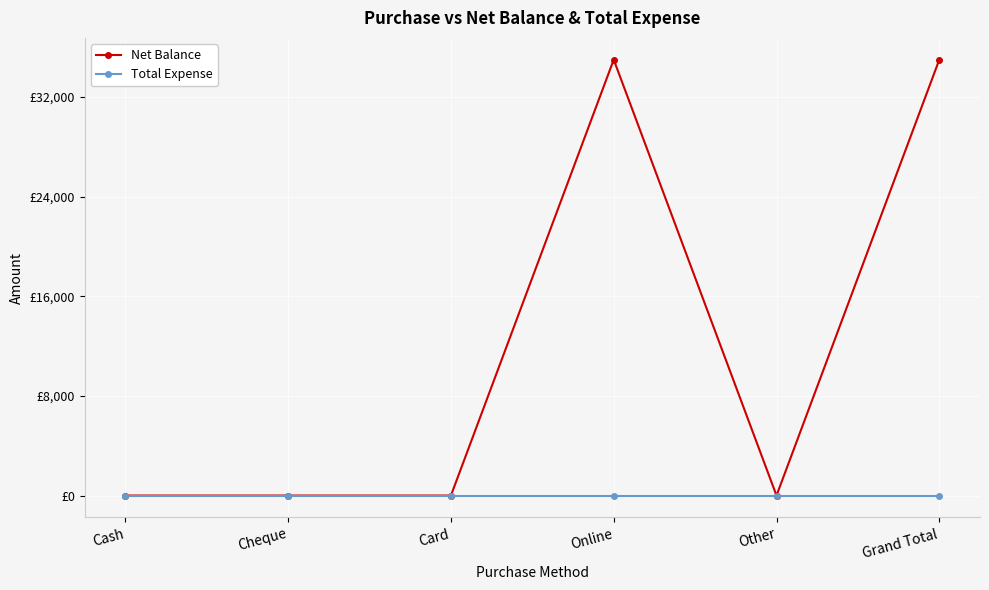

Which category has the highest value across all series?

Online